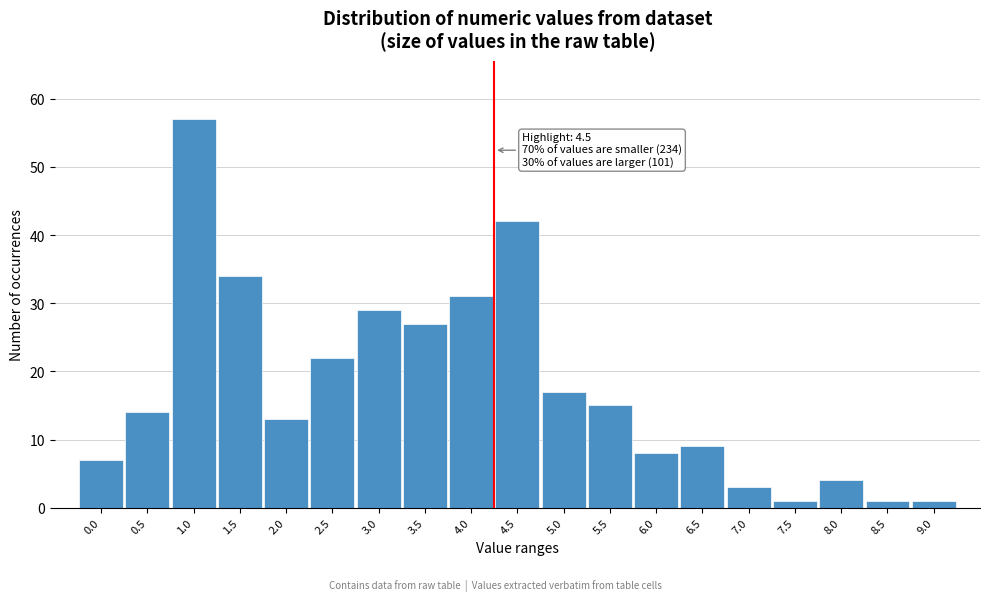

Reading left to right, list all the values displayed in this chart.

0.0=7	0.5=14	1.0=57	1.5=34	2.0=13	2.5=22	3.0=29	3.5=27	4.0=31	4.5=42	5.0=17	5.5=15	6.0=8	6.5=9	7.0=3	7.5=1	8.0=4	8.5=1	9.0=1